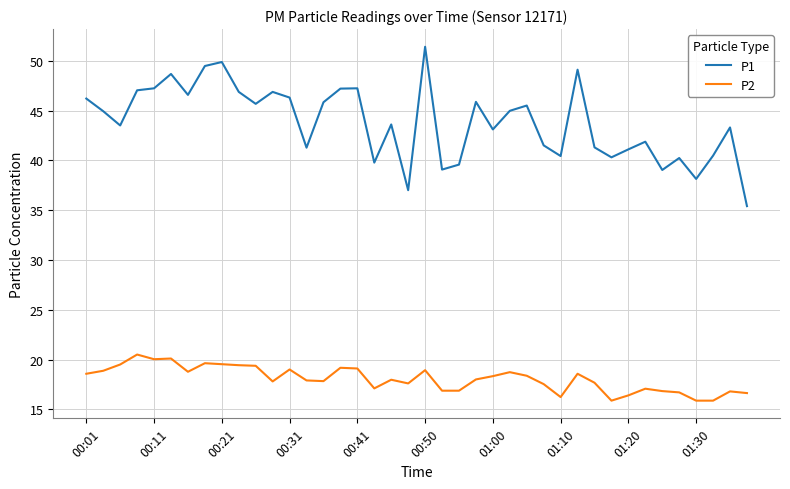

Rank the series by their average value, from highest to lowest.

P1, P2